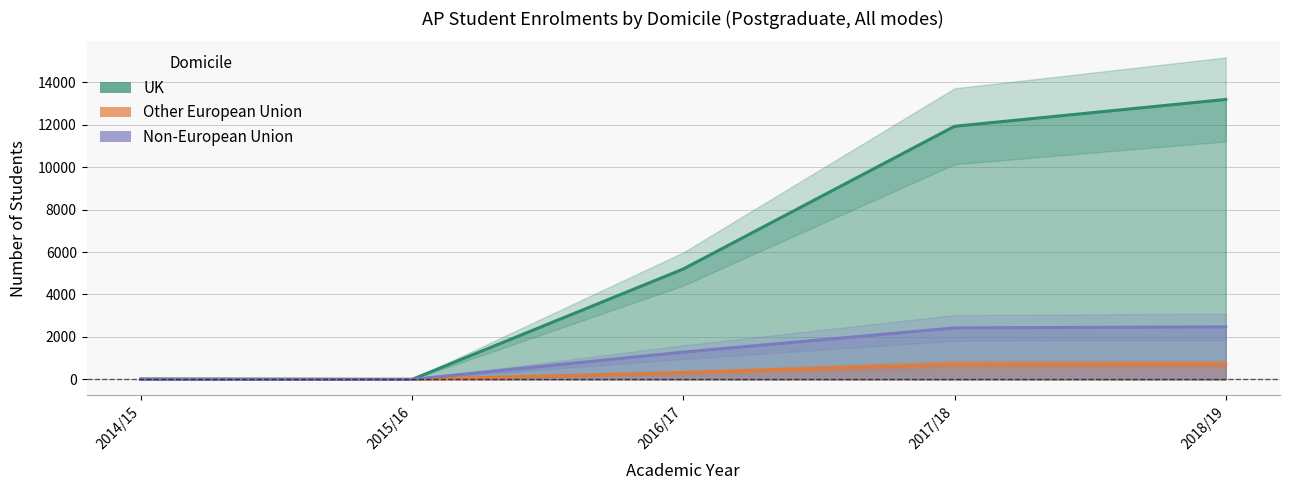

At which category does the chart reach its peak across all series?

2018/19